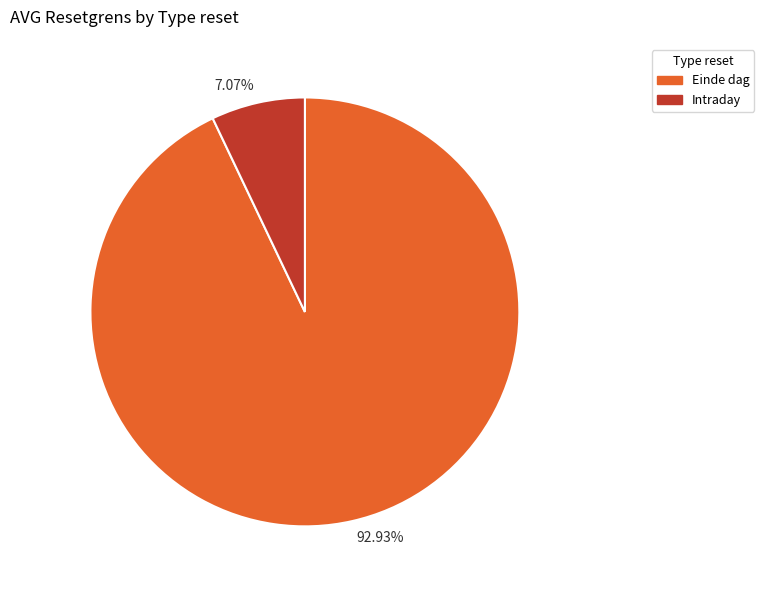

Is there any slice that represents more than half of the pie?

Yes